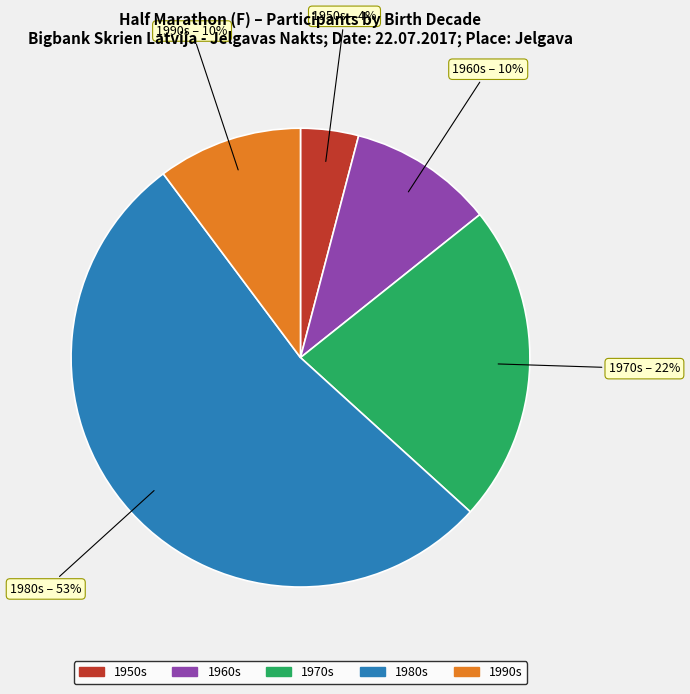

To the nearest percent, what is the difference between the 1970s and 1960s slice percentages?

12%